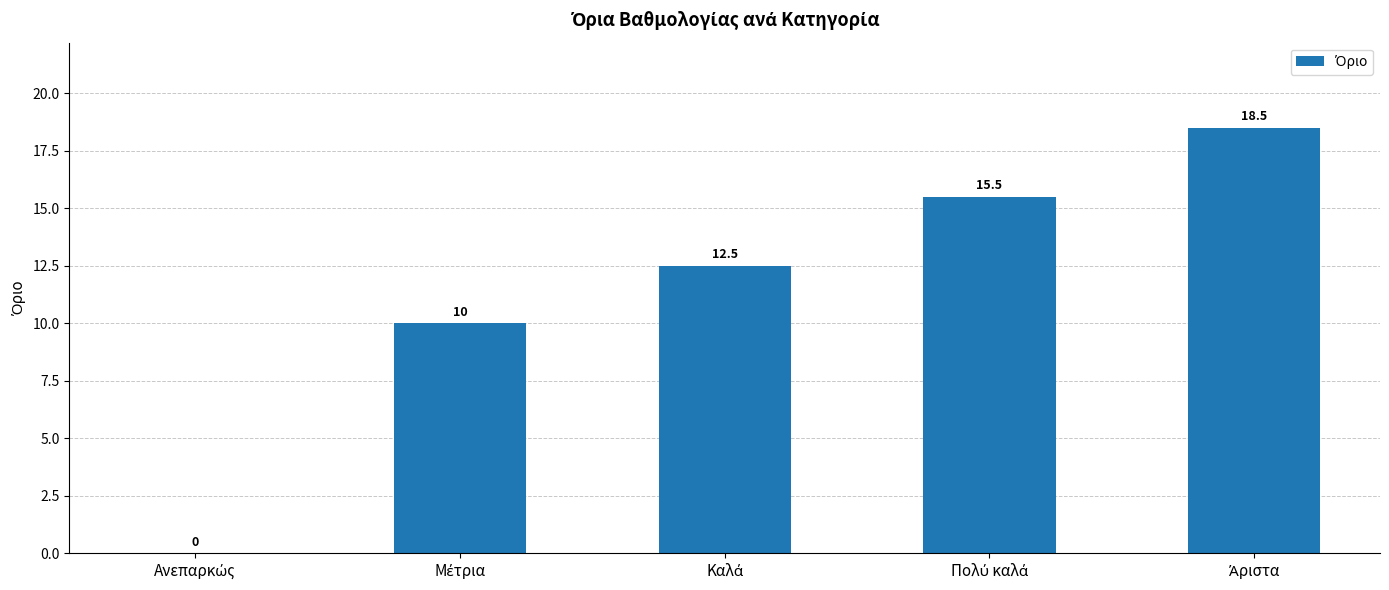

What is the maximum value shown in the chart?

18.5